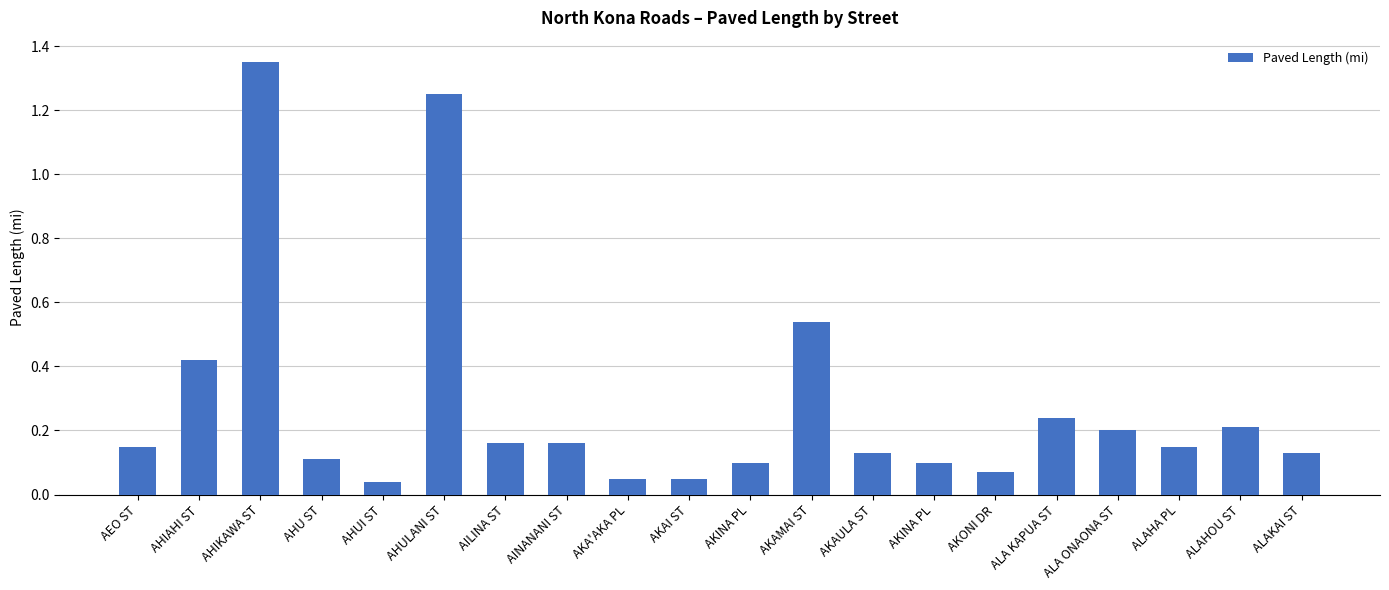

What is the sum of all values?

5.6